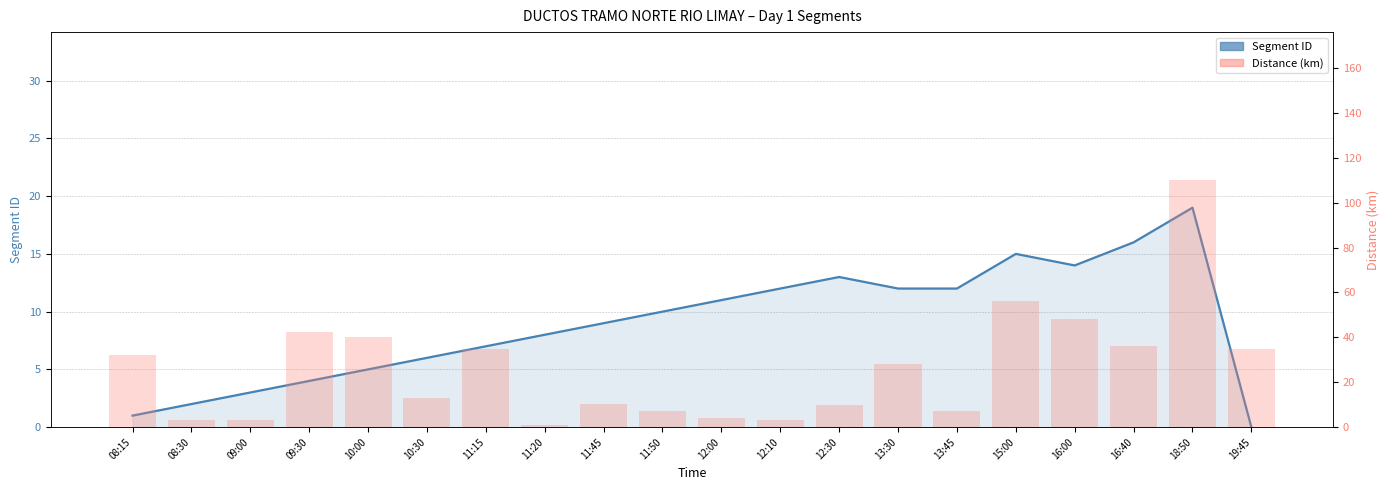

What are all the series names shown in the legend?

Segment ID, Distance (km)